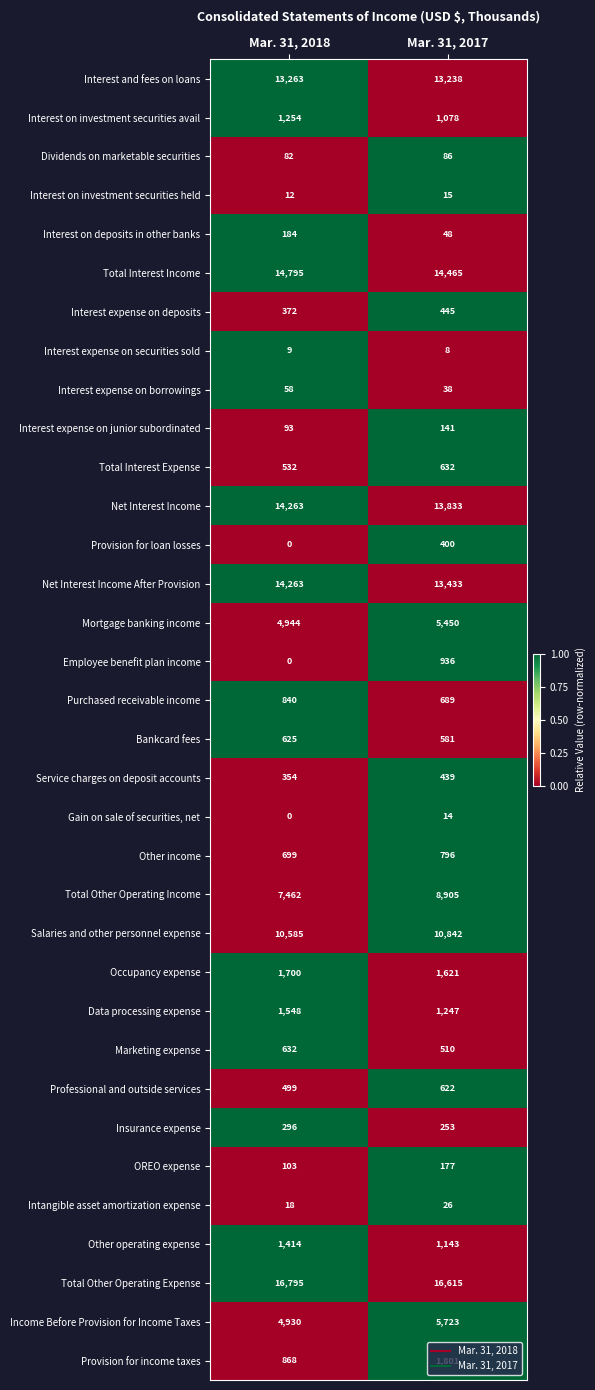

List the labels in order of Occupancy expense value, largest first.

Mar. 31, 2018, Mar. 31, 2017